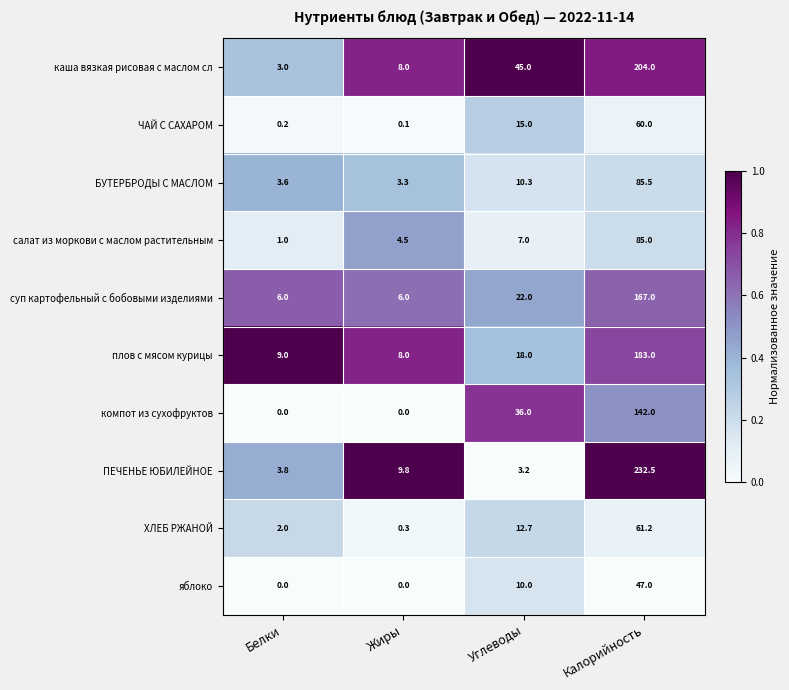

At Калорийность, list the series in order from largest to smallest.

ПЕЧЕНЬЕ ЮБИЛЕЙНОЕ, каша вязкая рисовая с маслом сл, плов с мясом курицы, суп картофельный с бобовыми изделиями, компот из сухофруктов, БУТЕРБРОДЫ С МАСЛОМ, салат из моркови с маслом растительным, ХЛЕБ РЖАНОЙ, ЧАЙ С САХАРОМ, яблоко